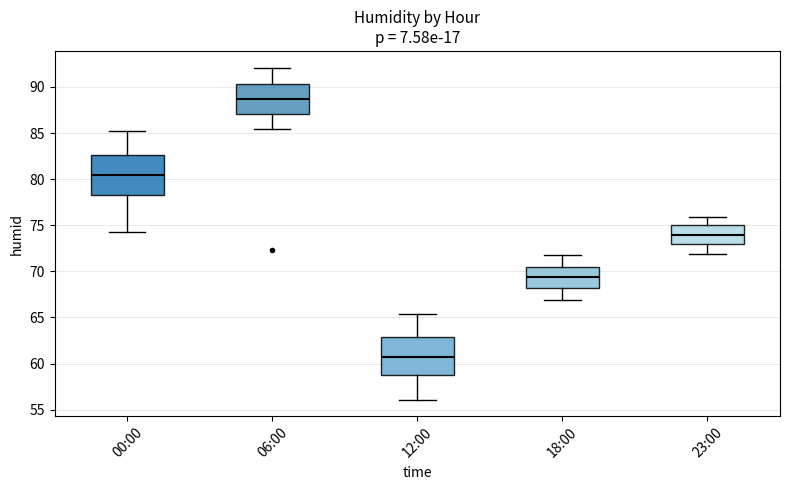

Reading left to right, read every box against the y-axis: the position of its median line, the range the box covers, and the ends of its whiskers. The values are not printed on the chart, so give them approximately, as read against the axis.

00:00: median 80.5, box 78.5 to 82.5, whiskers 74.5 to 85.0
06:00: median 88.5, box 87.0 to 90.5, whiskers 85.5 to 92.0
12:00: median 61.0, box 59.0 to 63.0, whiskers 56.0 to 65.5
18:00: median 69.5, box 68.0 to 70.5, whiskers 67.0 to 72.0
23:00: median 74.0, box 73.0 to 75.0, whiskers 72.0 to 76.0